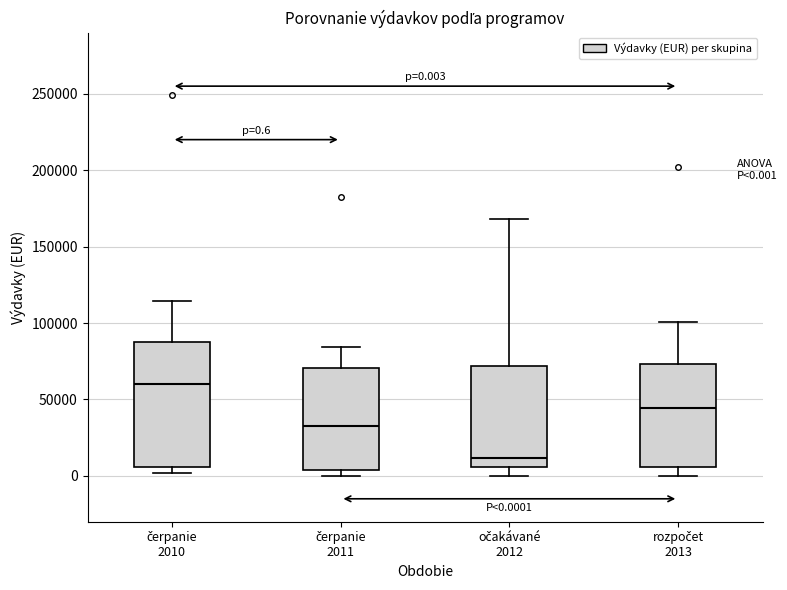

Which box's median line is the highest?

čerpanie 2010